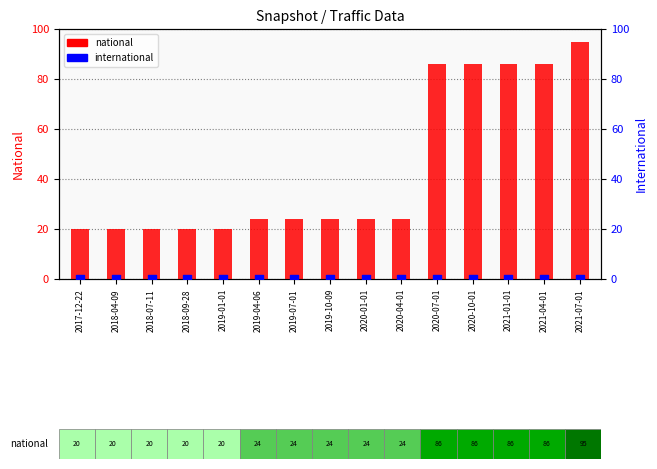

At how many categories does at least one series exceed 14?

15